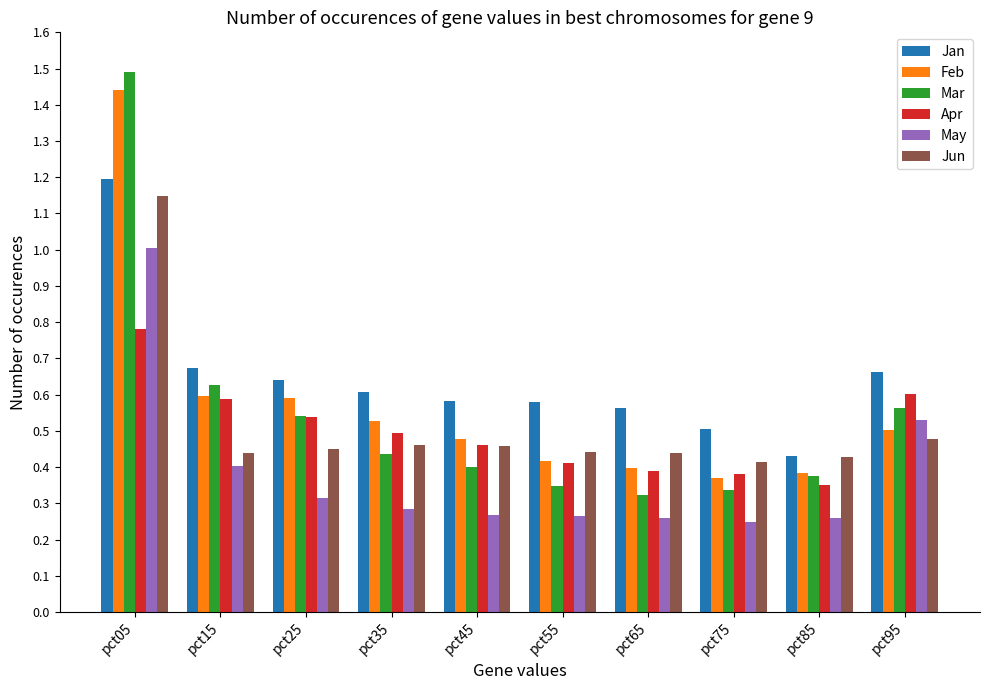

At how many categories does at least one series exceed 0?

10